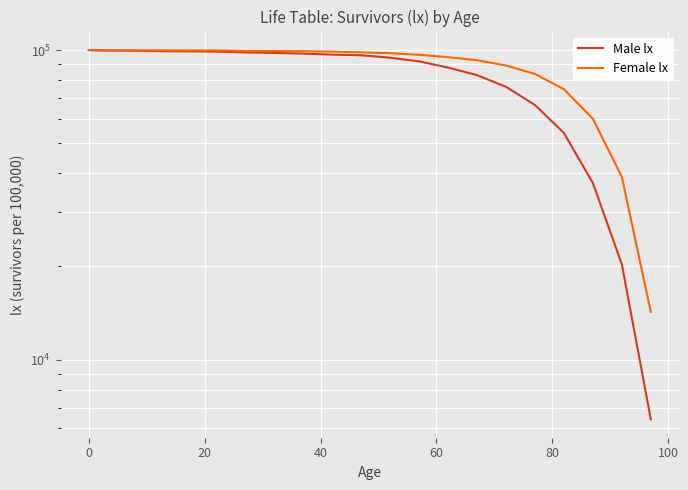

Reading right to left, transcribe all the data shown in this chart.

Male lx: 6414	20313	37188	53958	66462	76063	82958	87780	91916	94432	96171	96648	97371	97836	98264	98789	99023	99148	99492	99651	100000
Female lx: 14251	38935	59968	74685	83721	89122	92678	94824	96480	97673	98283	98815	99112	99220	99277	99631	99682	99729	99736	99790	100000